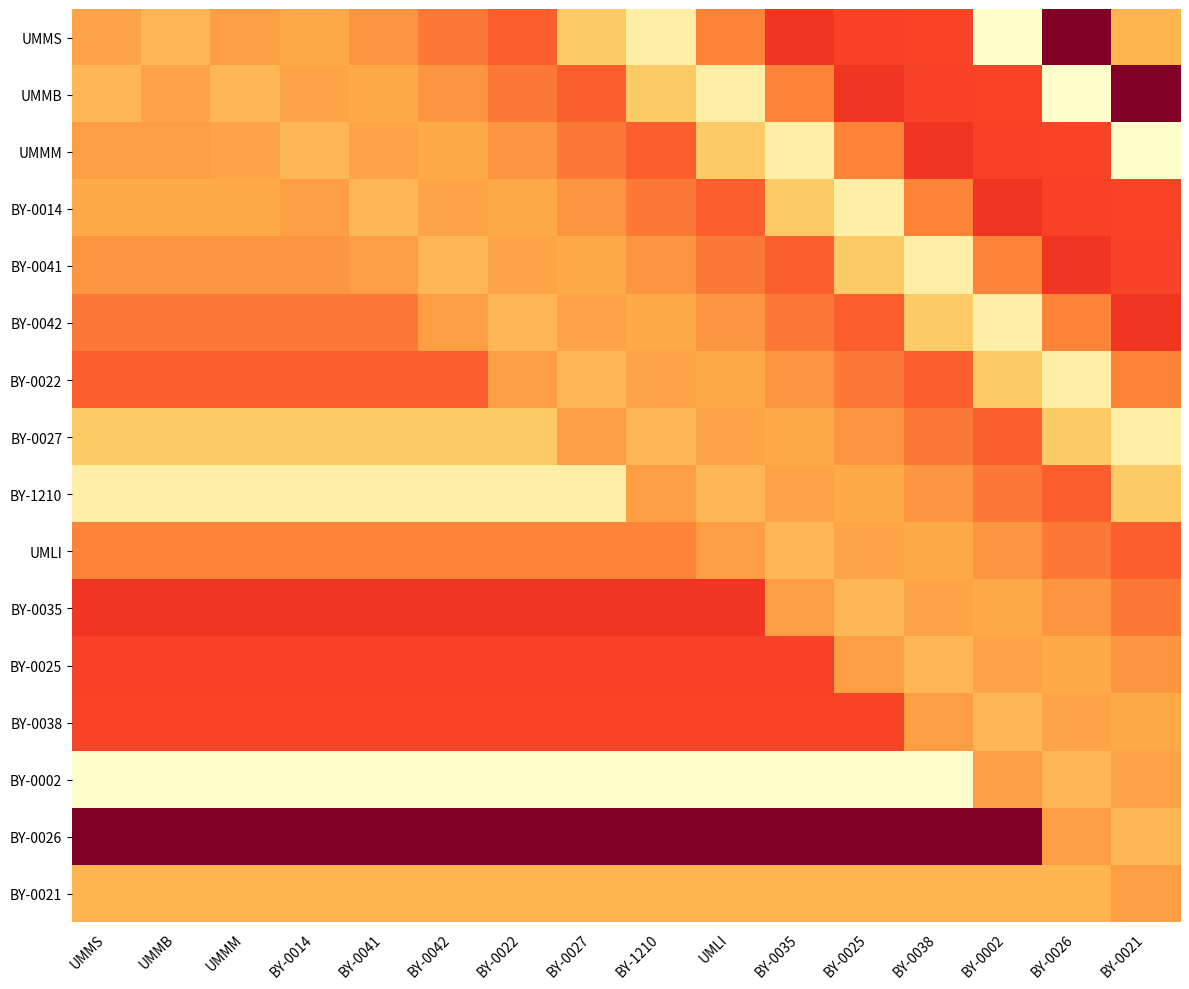

What is the spread (max minus min) of values at UMMS?

1.2